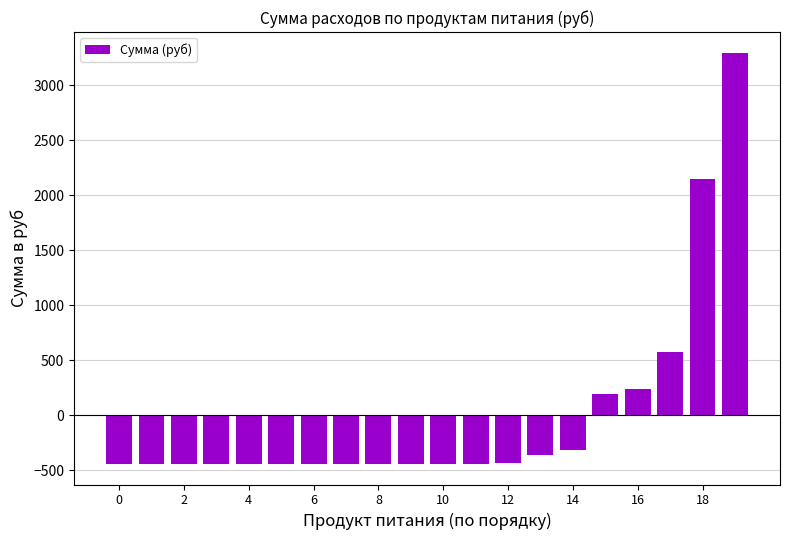

How many data points does each series have?

20